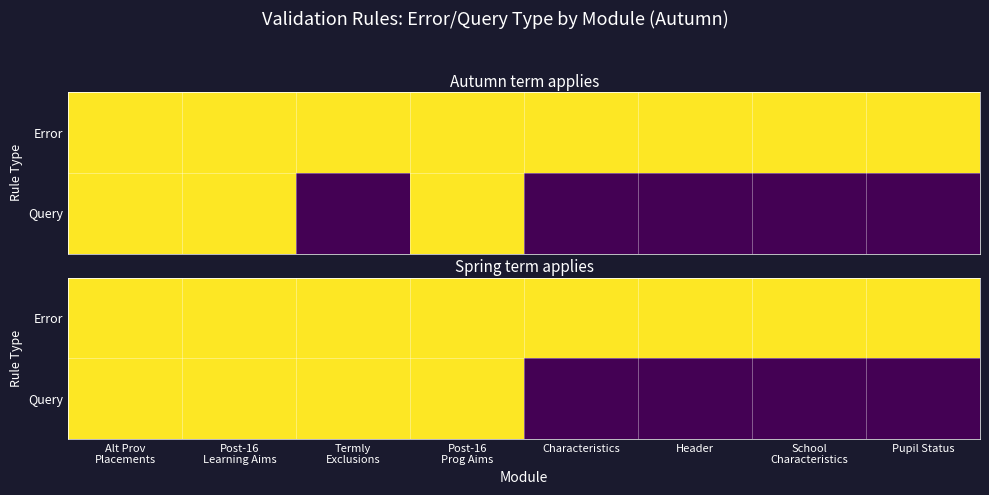

Rank the categories by Query value from highest to lowest.

Alt Prov Placements, Post-16 Learning Aims, Termly Exclusions, Post-16 Prog Aims, Characteristics, Header, School Characteristics, Pupil Status